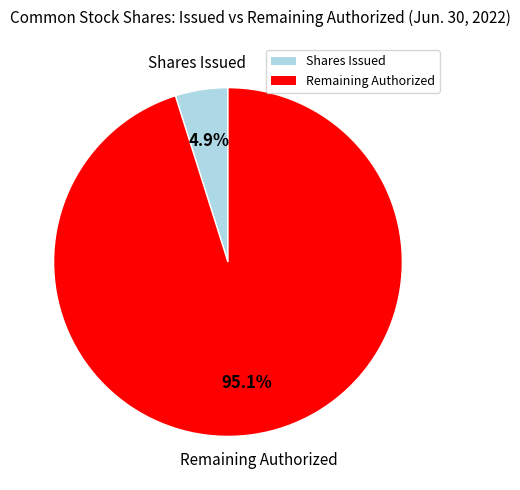

Does any single category account for the majority?

Yes